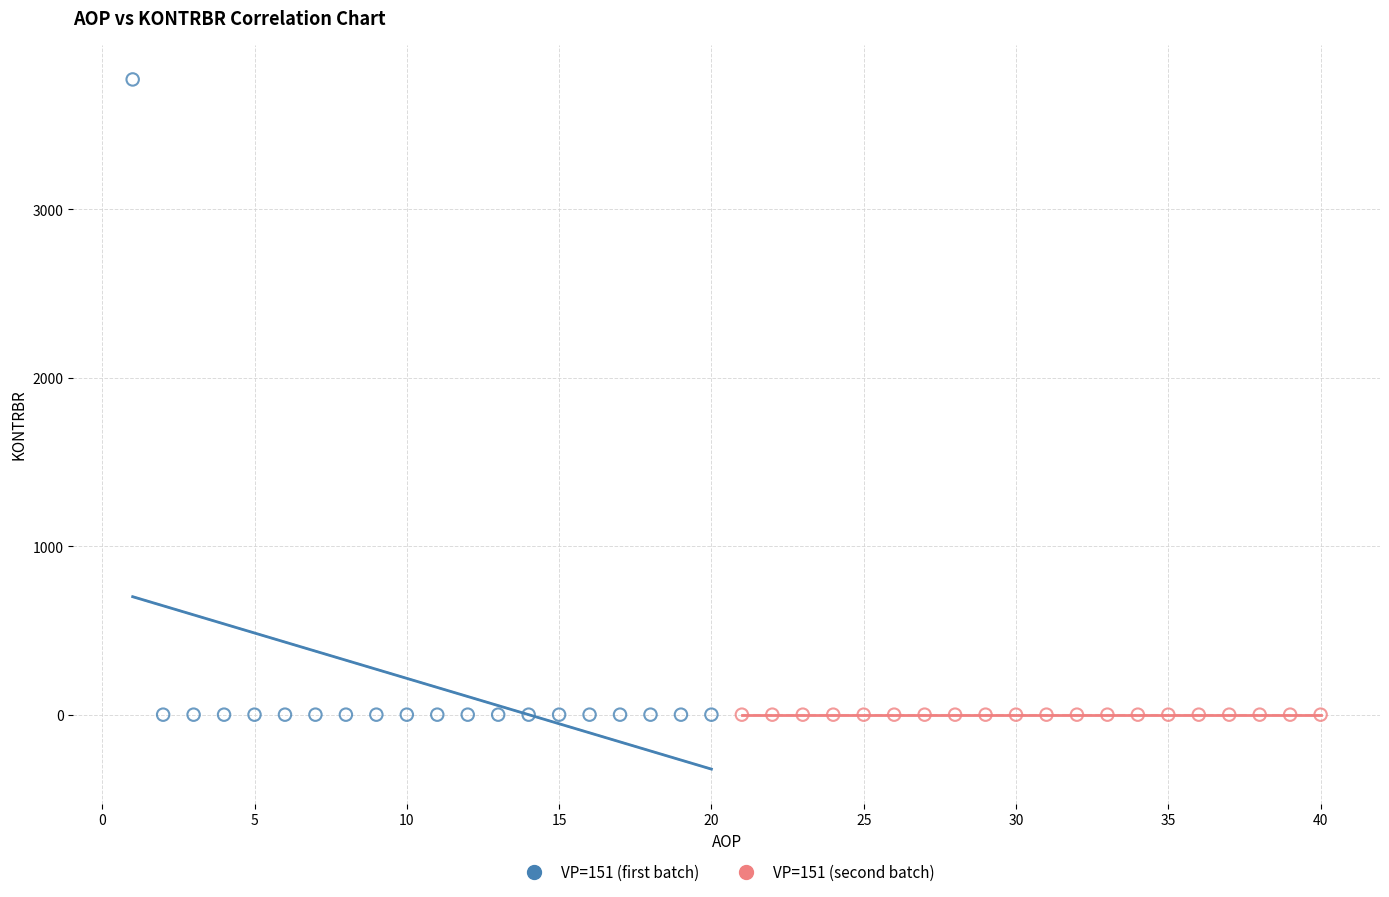

What are all the series names shown in the legend?

VP=151 (first batch), VP=151 (second batch)